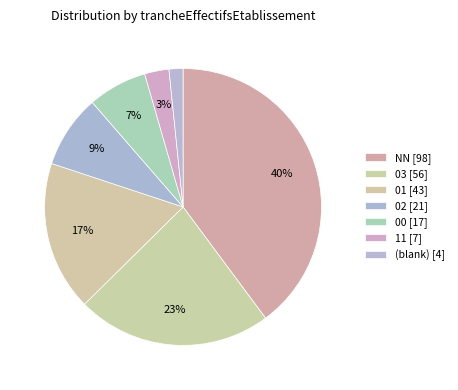

Rank the categories by value from lowest to highest.

, 11, 00, 02, 01, 03, NN